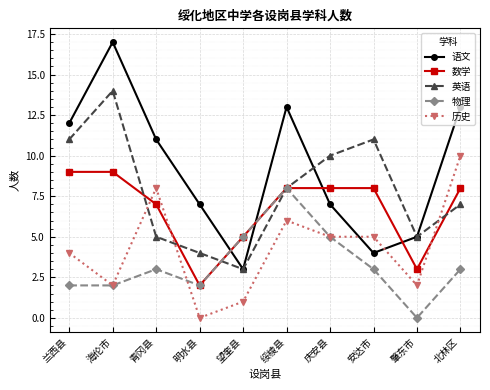

How many 历史 values are between 2 and 6?

6